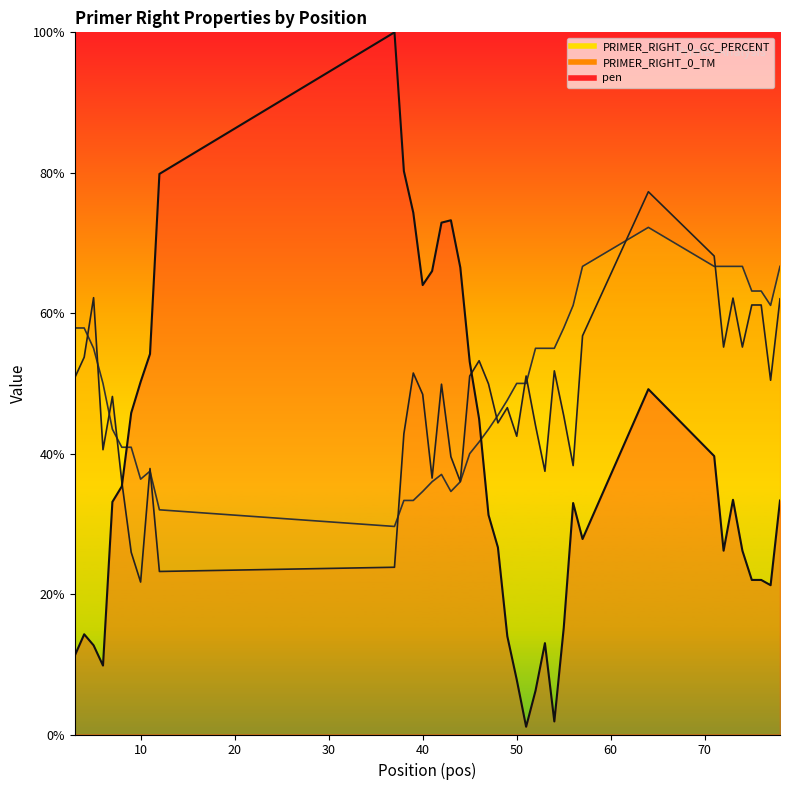

Reading left to right, what are all the values shown in this chart?

pen: 11.2	14.3	12.7	9.8	33.1	35.3	45.8	50.2	54.2	79.8	100.0	80.2	74.3	64.0	66.0	72.9	73.2	66.5	53.1	44.9	31.3	26.6	14.0	7.8	1.1	6.2	13.0	1.9	15.2	33.0	27.8	49.2	39.7	26.2	33.4	26.2	22.0	22.0	21.3	33.3
PRIMER_RIGHT_0_TM: 50.8	53.7	62.2	40.6	48.1	36.0	25.9	21.7	37.9	23.2	23.8	42.8	51.5	48.4	36.5	49.9	39.6	36.0	51.0	53.2	49.9	44.4	46.6	42.5	51.1	44.0	37.5	51.8	45.4	38.3	56.8	77.3	68.1	55.2	62.2	55.2	61.2	61.2	50.5	62.0
PRIMER_RIGHT_0_GC_PERCENT: 57.9	57.9	55.0	50.0	43.5	40.9	40.9	36.4	37.5	32.0	29.6	33.3	33.3	34.6	36.0	37.0	34.6	36.0	40.0	41.7	43.5	45.5	47.6	50.0	50.0	55.0	55.0	55.0	57.9	61.1	66.7	72.2	66.7	66.7	66.7	66.7	63.2	63.2	61.1	66.7